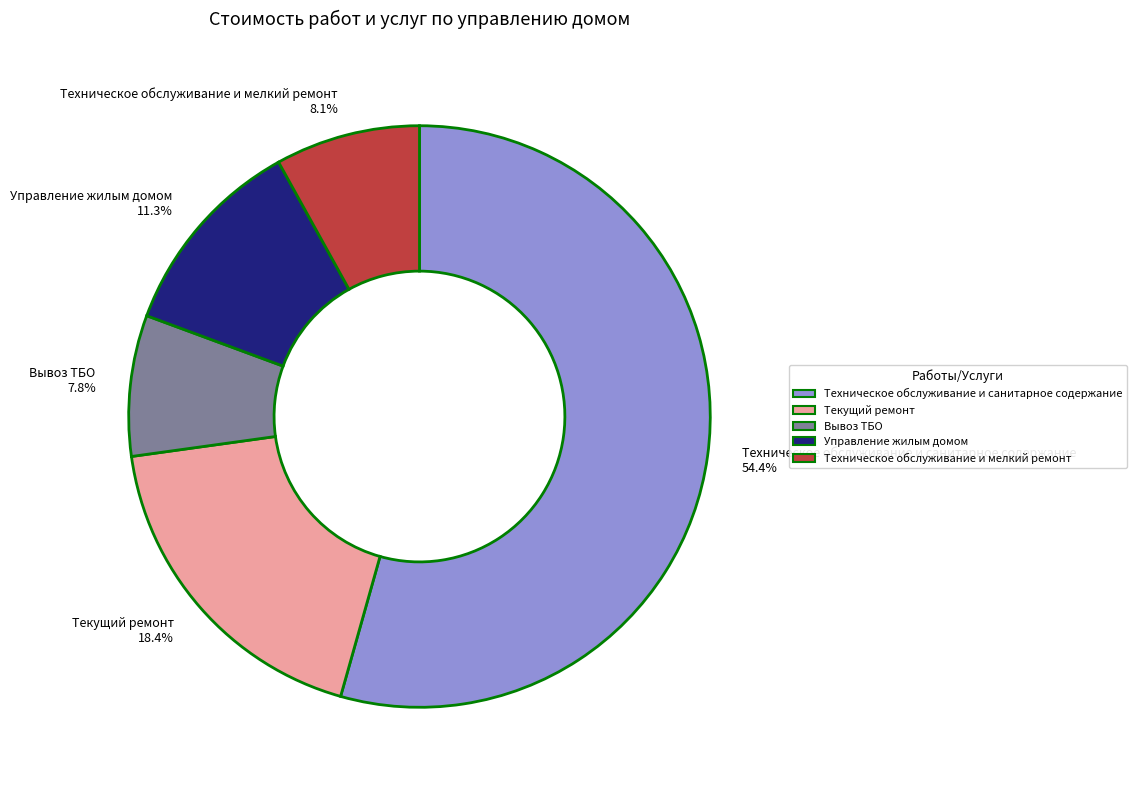

What is the total percentage of Техническое обслуживание и санитарное содержание and Вывоз ТБО?

62.2%